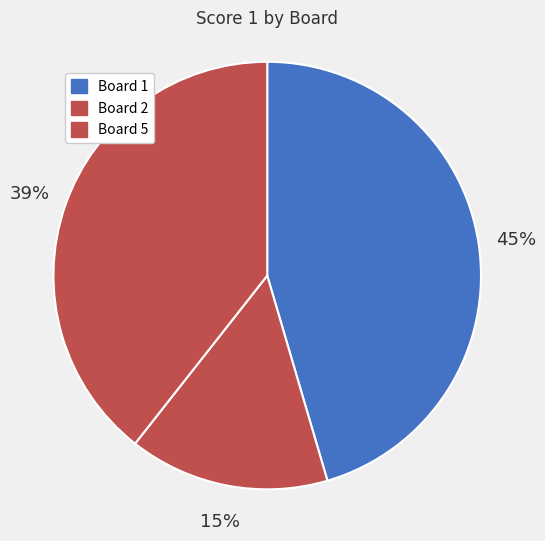

Which category has the biggest portion of the pie?

1